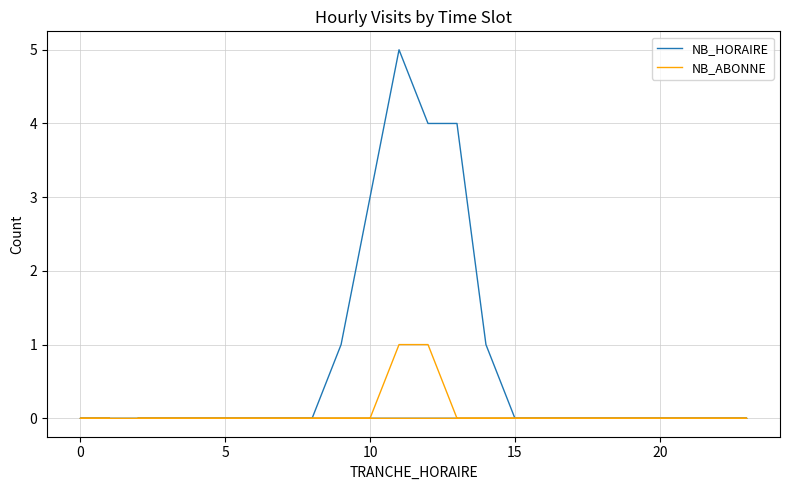

What is the maximum value shown in the chart?

5